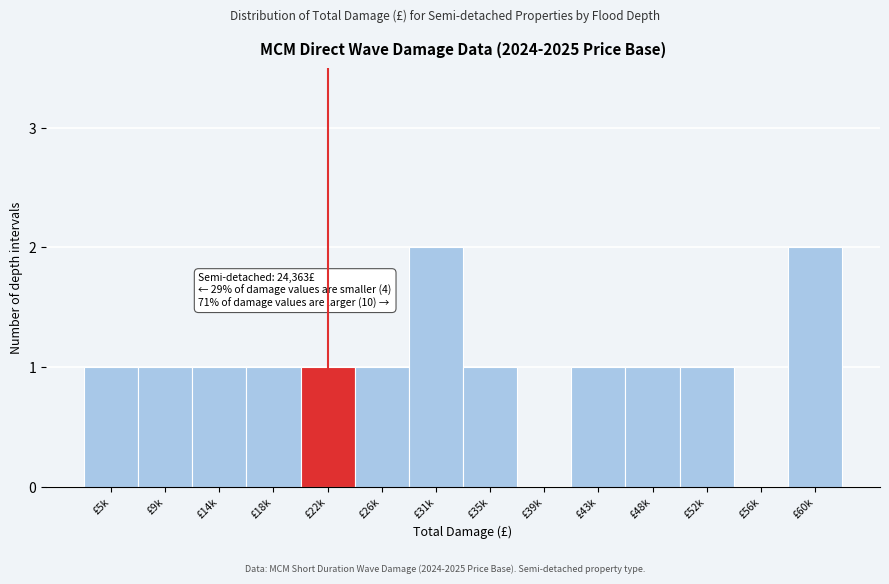

Reading left to right, what are all the values shown in this chart?

£5k=1	£9k=1	£14k=1	£18k=1	£22k=1	£26k=1	£31k=2	£35k=1	£39k=0	£43k=1	£48k=1	£52k=1	£56k=0	£60k=2